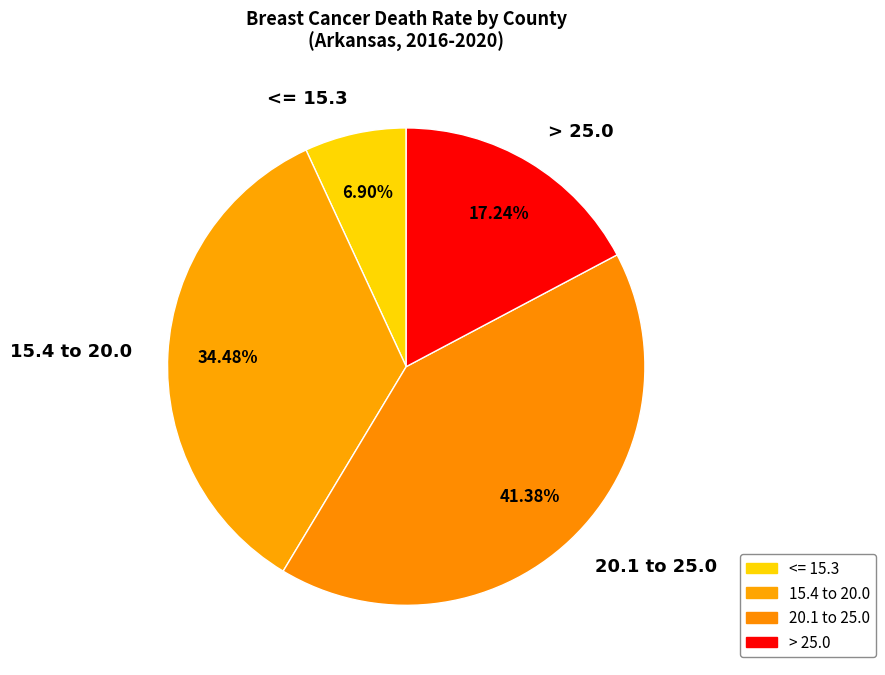

Which slice is the largest?

20.1 to 25.0